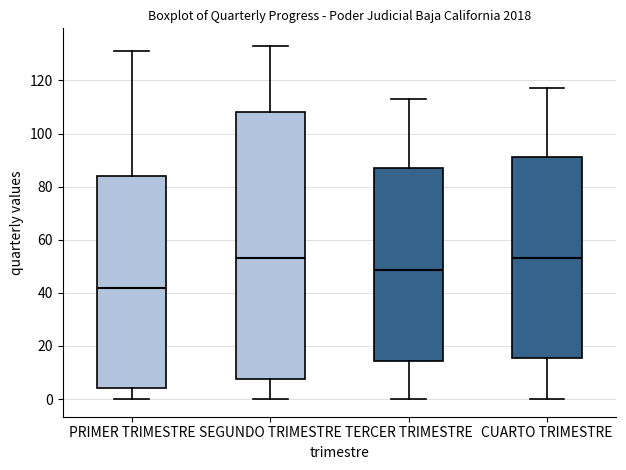

Where does the lower whisker of the box for CUARTO TRIMESTRE end on the y-axis? The values are not printed on the chart, so give them approximately, as read against the axis.

0